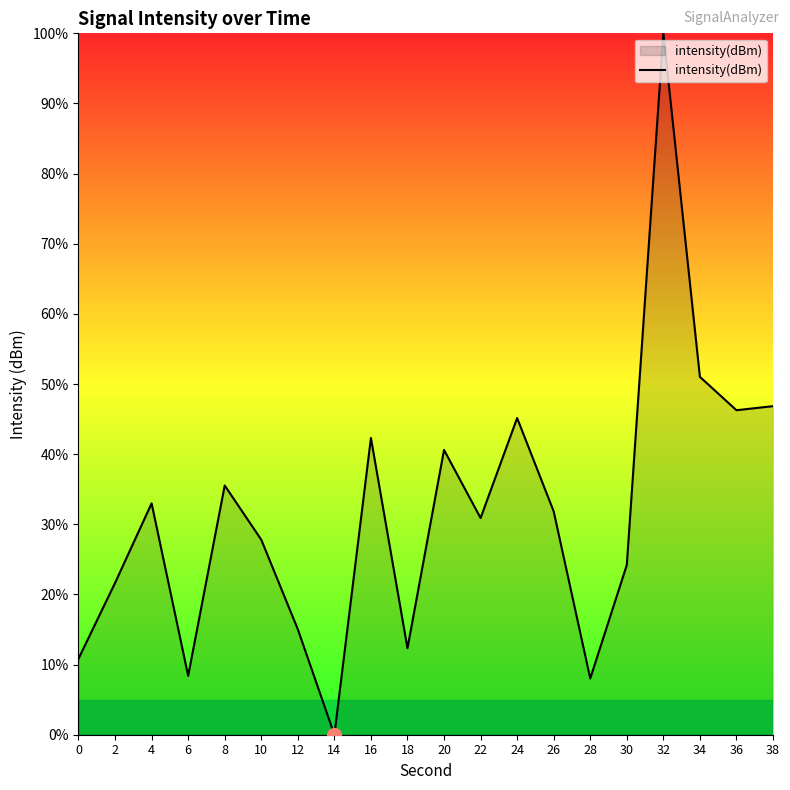

Between 24 and 30, which is larger?

24